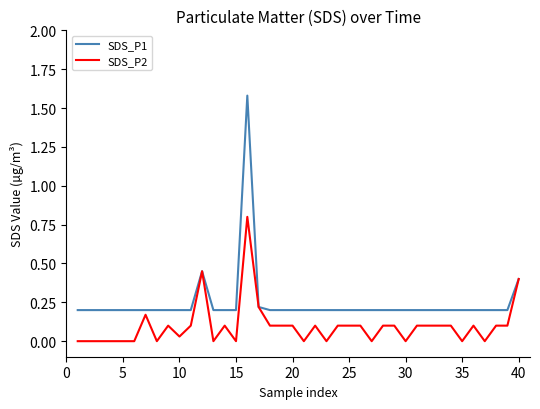

Which series has the largest total across all categories?

SDS_P1